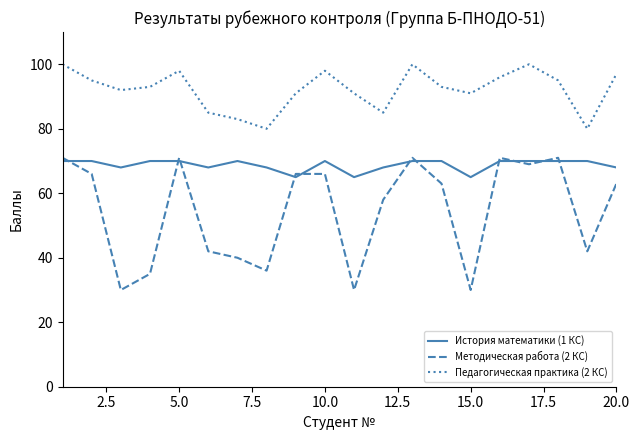

Rank the series by their average value, from highest to lowest.

Педагогическая практика (2 КС), История математики (1 КС), Методическая работа (2 КС)